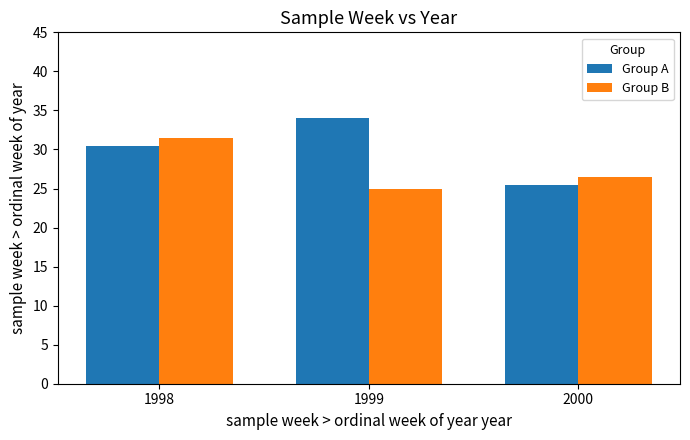

Rank the series at 1998 from lowest to highest value.

Group A, Group B